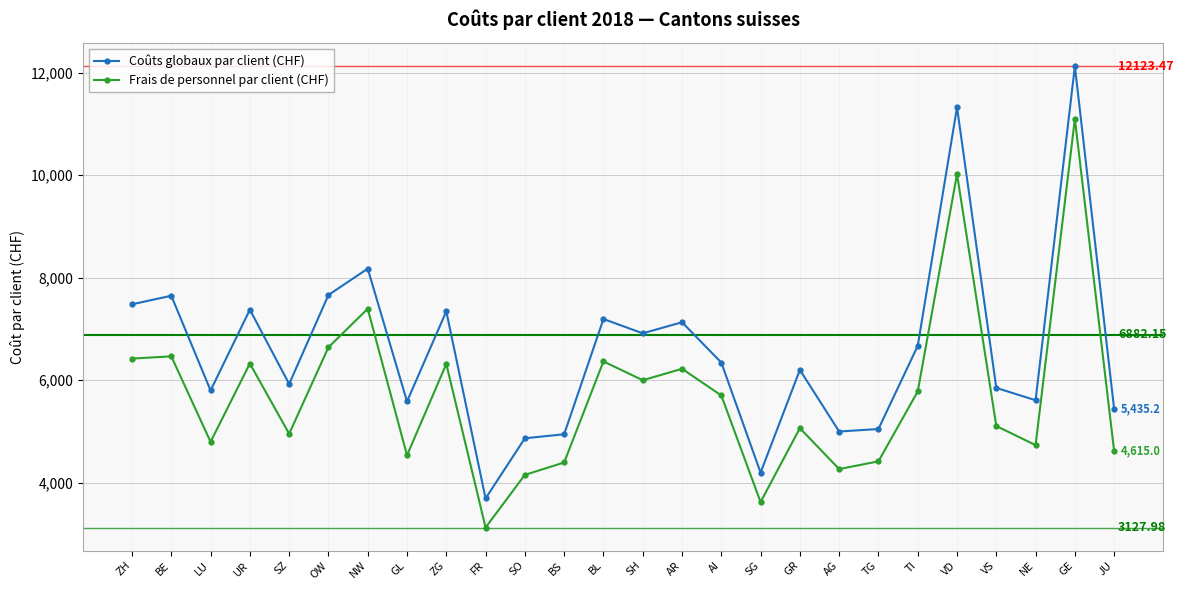

What is the approximate value of Frais de personnel par client (CHF) at BE?

6465.7